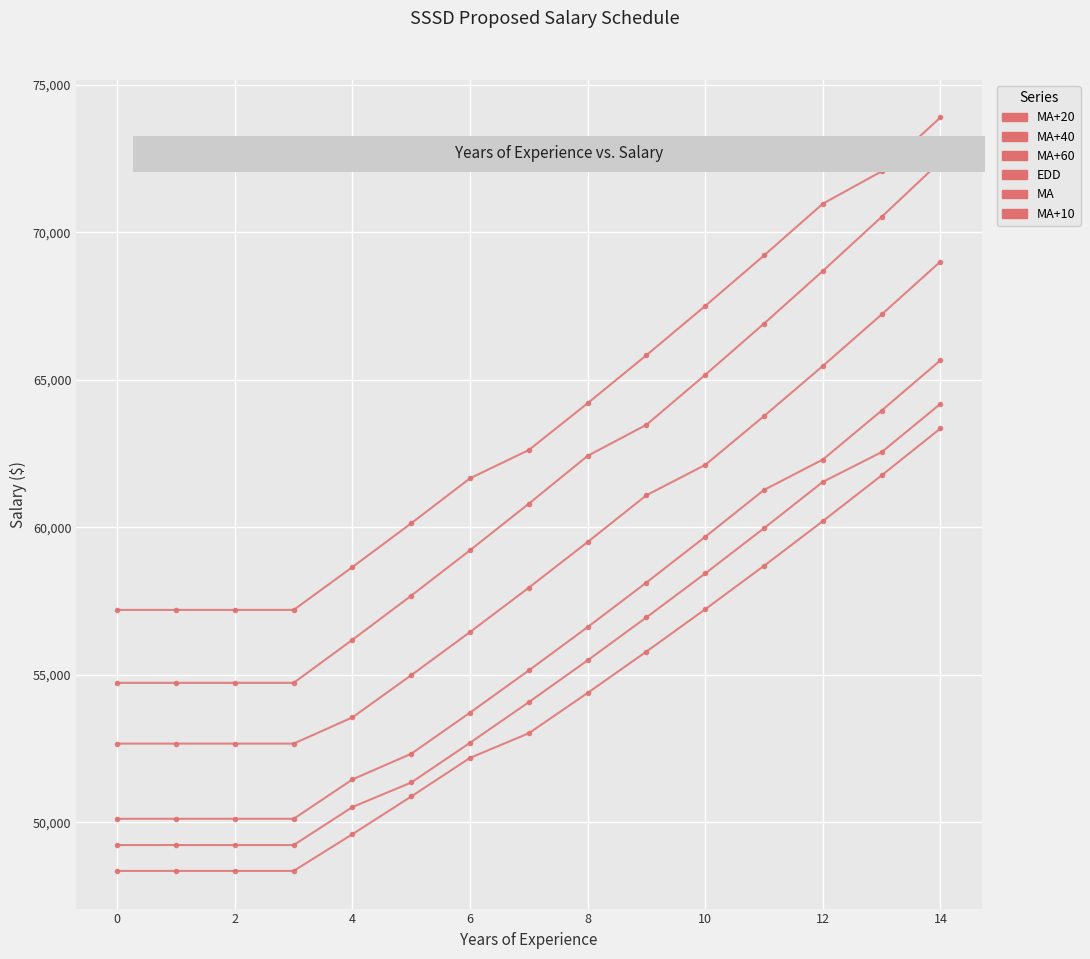

Does the chart have visible grid lines?

Yes